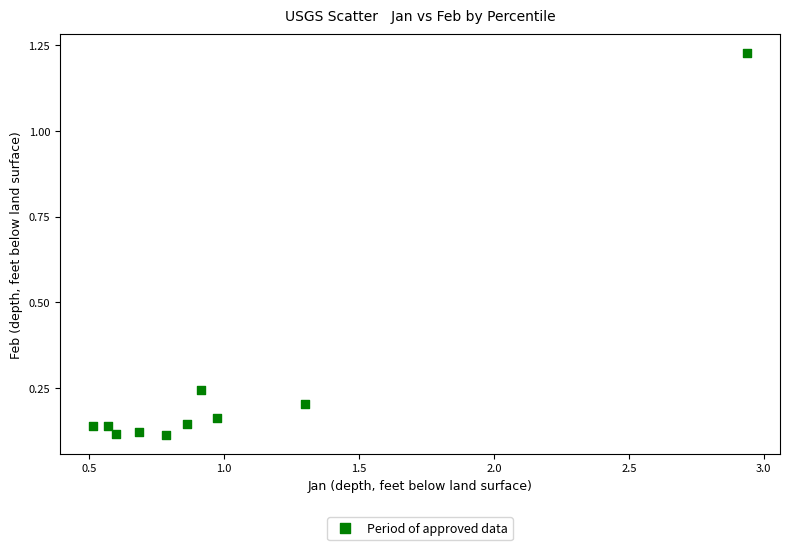

What is the range of X values (max minus min)?

2.4